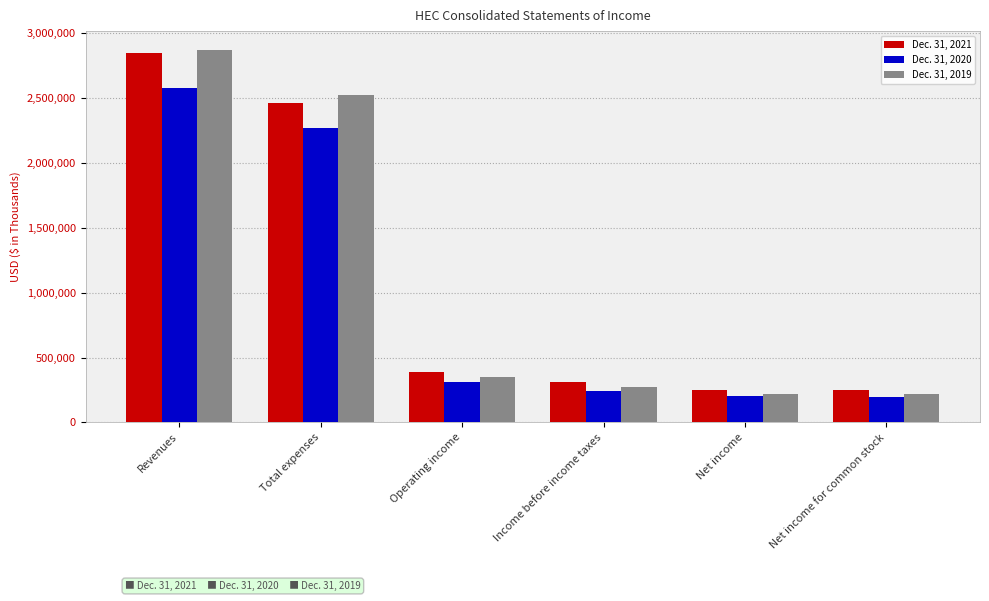

What is the greatest value displayed?

2873948